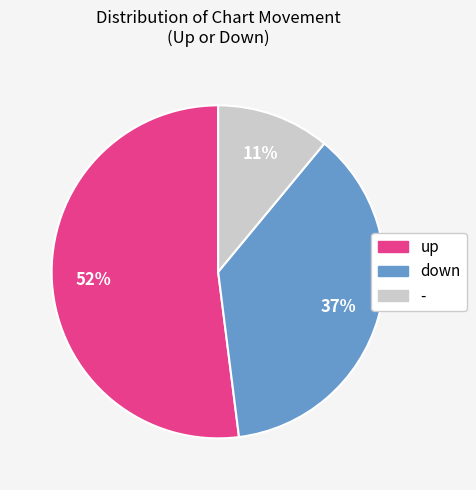

Do - and up together represent more than half of the pie?

Yes